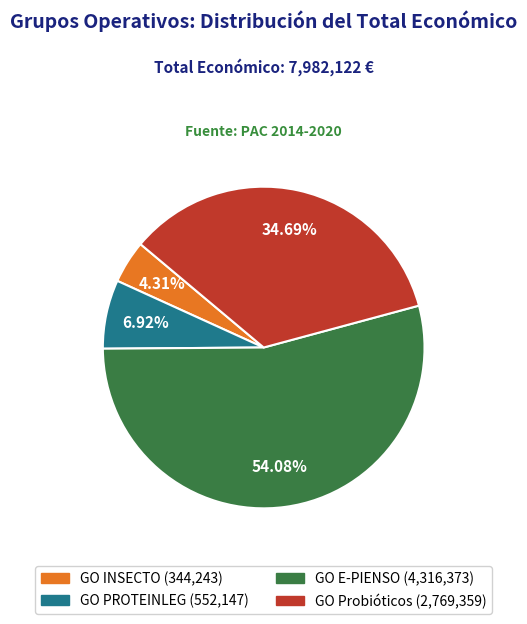

The GO INSECTO slice represents 4% of the pie. True or false?

True